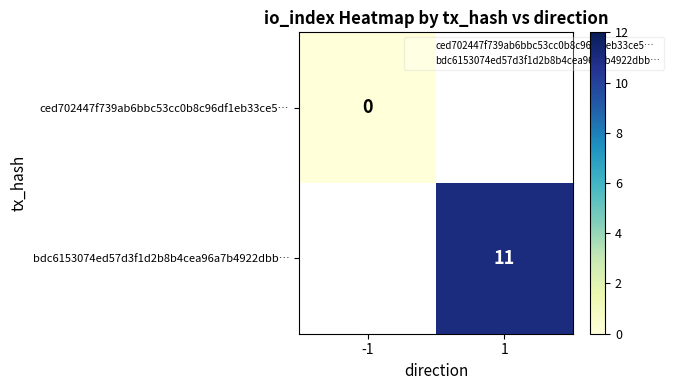

Is the value of ced702447f739ab6bbc53cc0b8c96df1eb33ce5… at 1 greater than the value of bdc6153074ed57d3f1d2b8b4cea96a7b4922dbb… at 1?

No